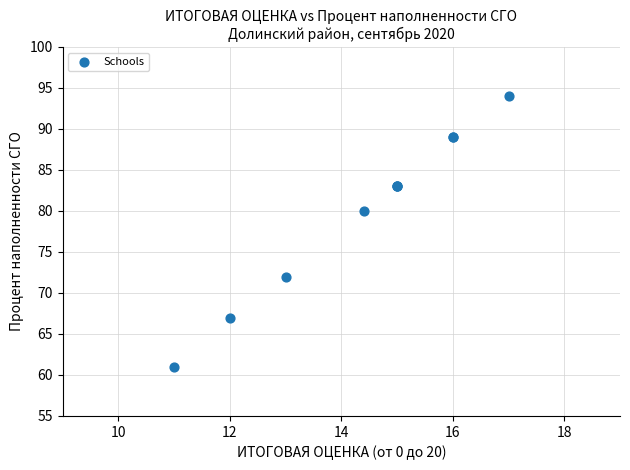

What Y value in the scatter plot is closest to 77?

80